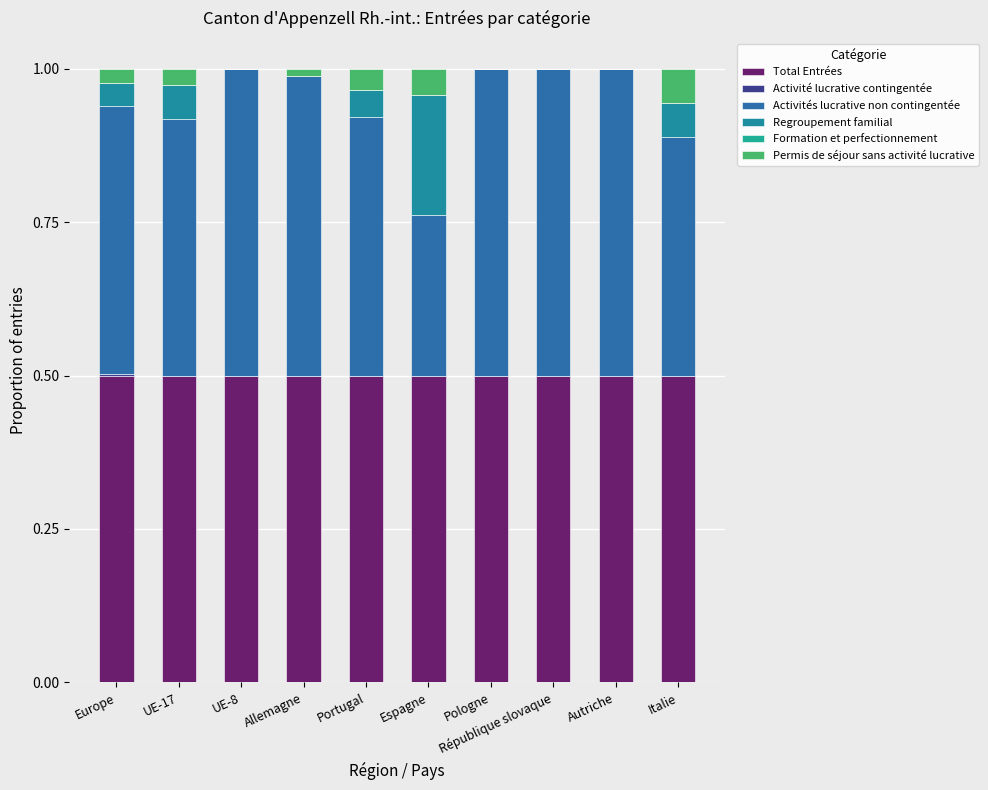

What position from the right is Italie?

1